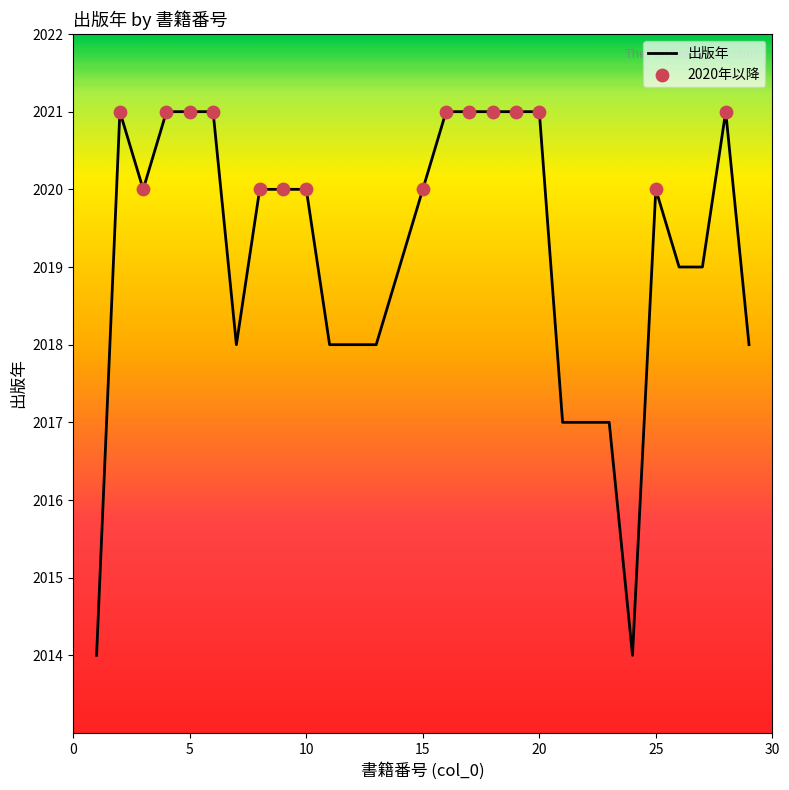

What is the difference between the maximum and minimum values?

7